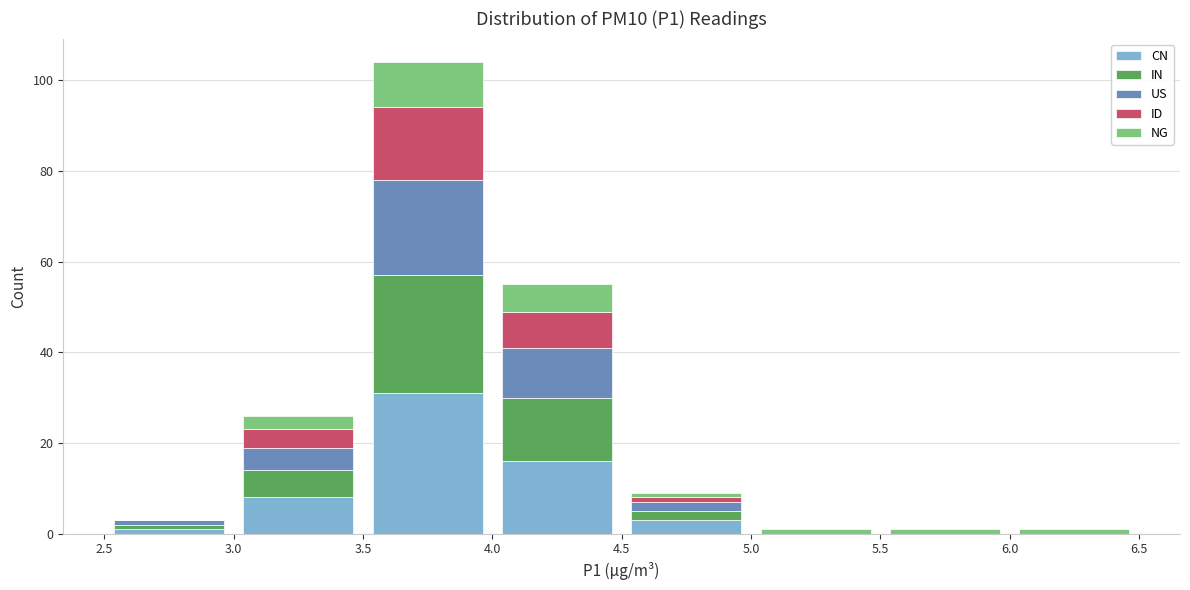

What is the total height of the stacked bar covering 4.5 to 5.0 on the x-axis? The values are not printed on the chart, so give them approximately, as read against the axis.

10